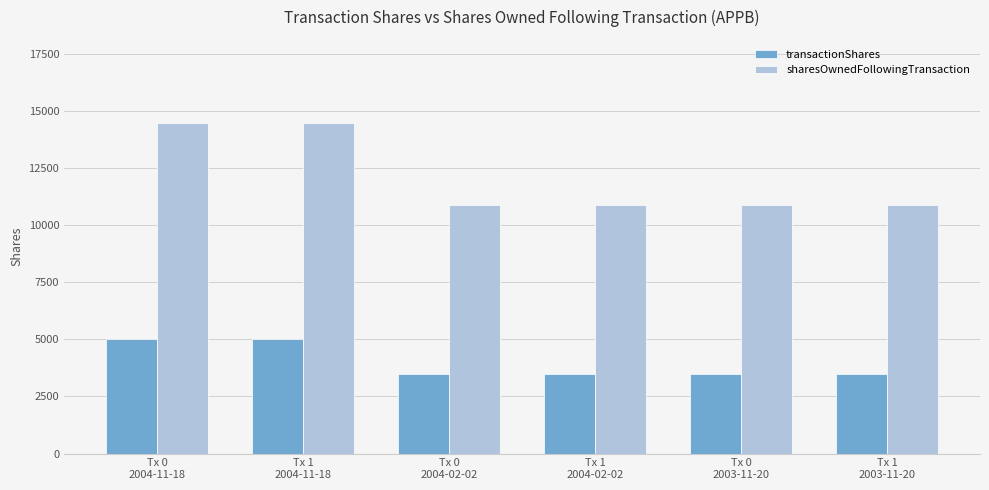

Which series has the widest spread of values?

sharesOwnedFollowingTransaction